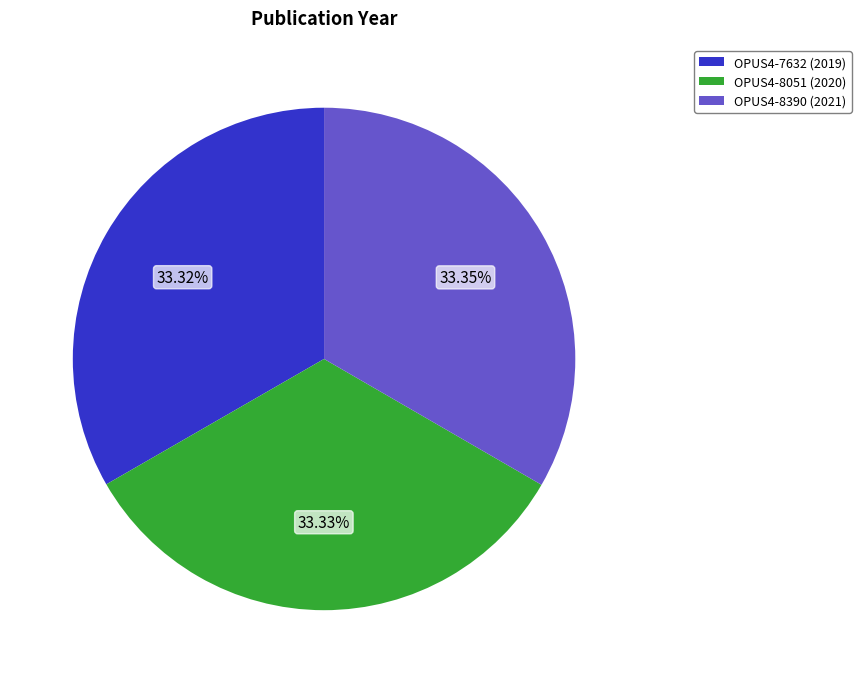

Is there a majority slice in this chart?

No